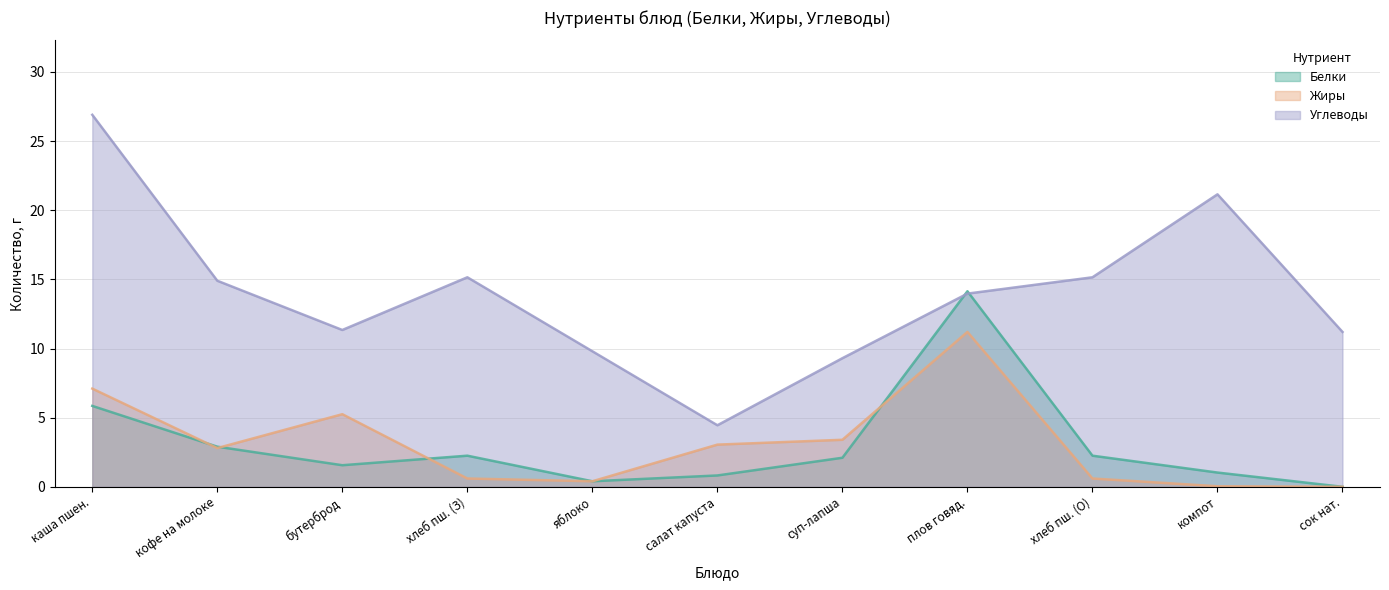

What is the average value of the Белки series?

3.0